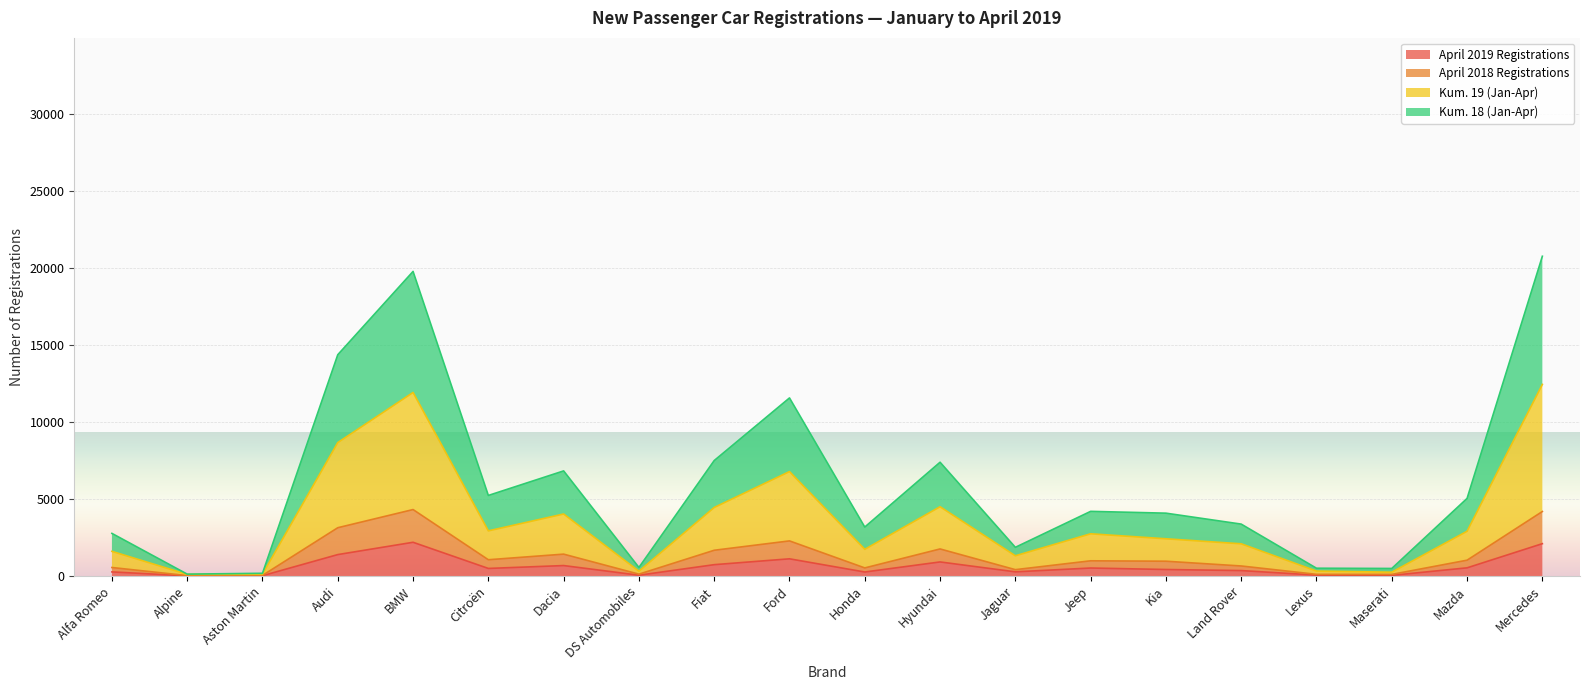

How many distinct data groups are displayed?

4